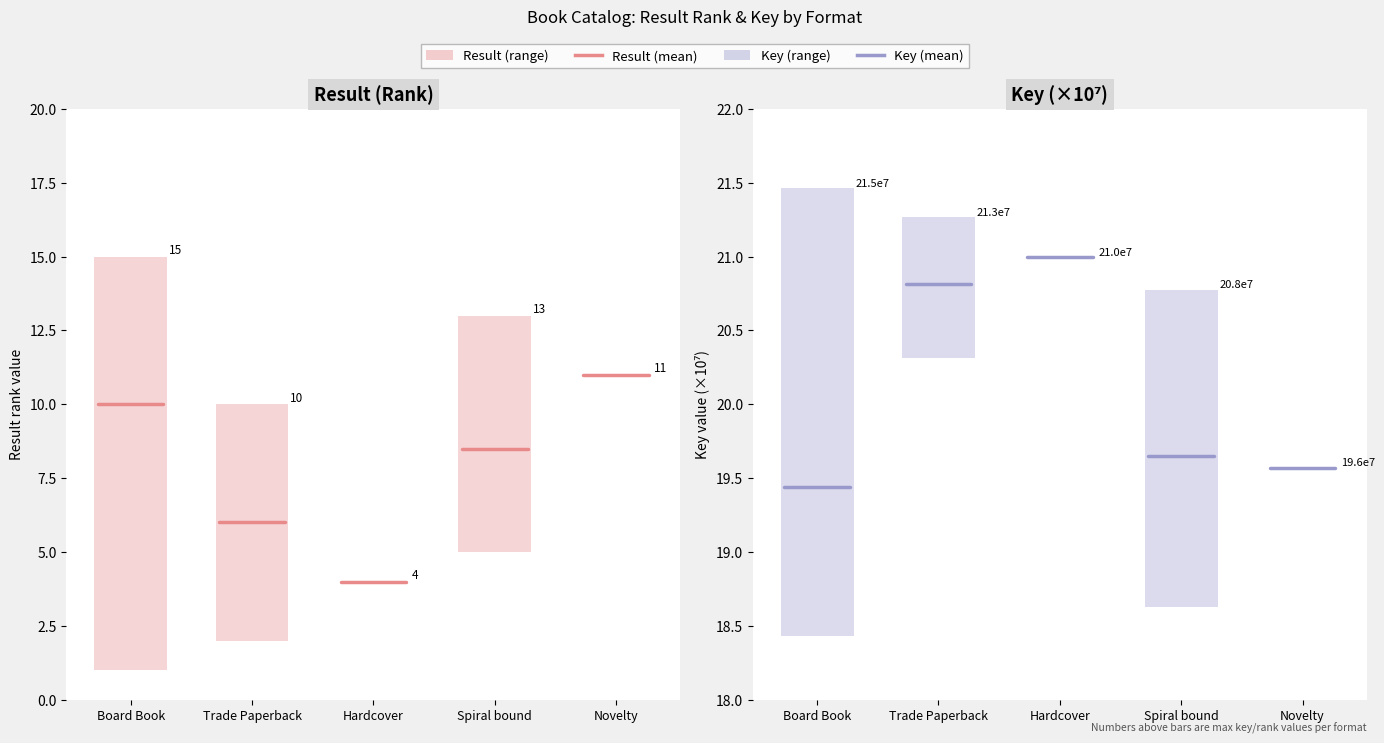

Which series has the largest range (max minus min)?

Result mean